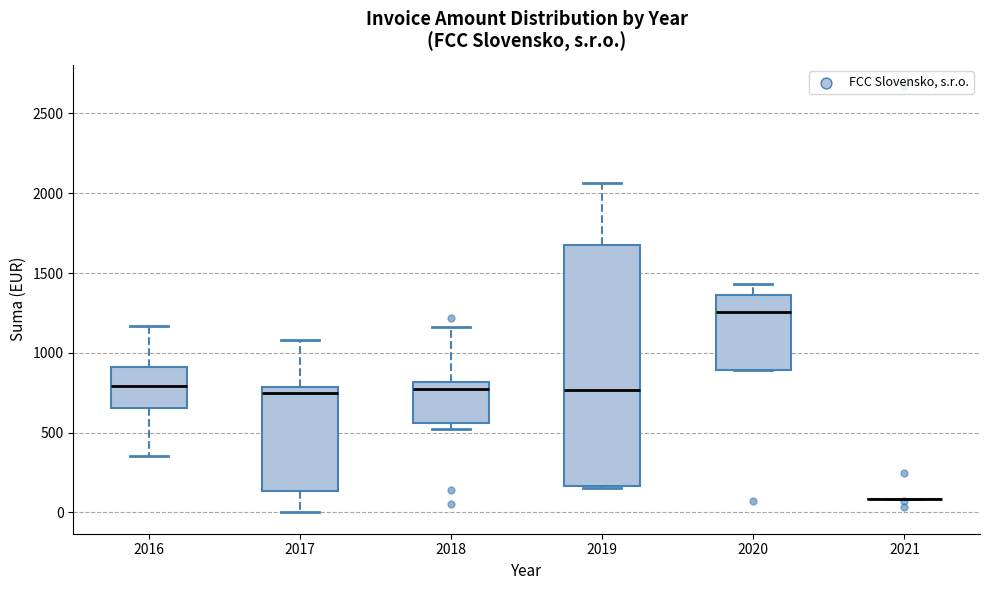

Comparing the boxes themselves (not the whiskers), which one is the tallest?

2019